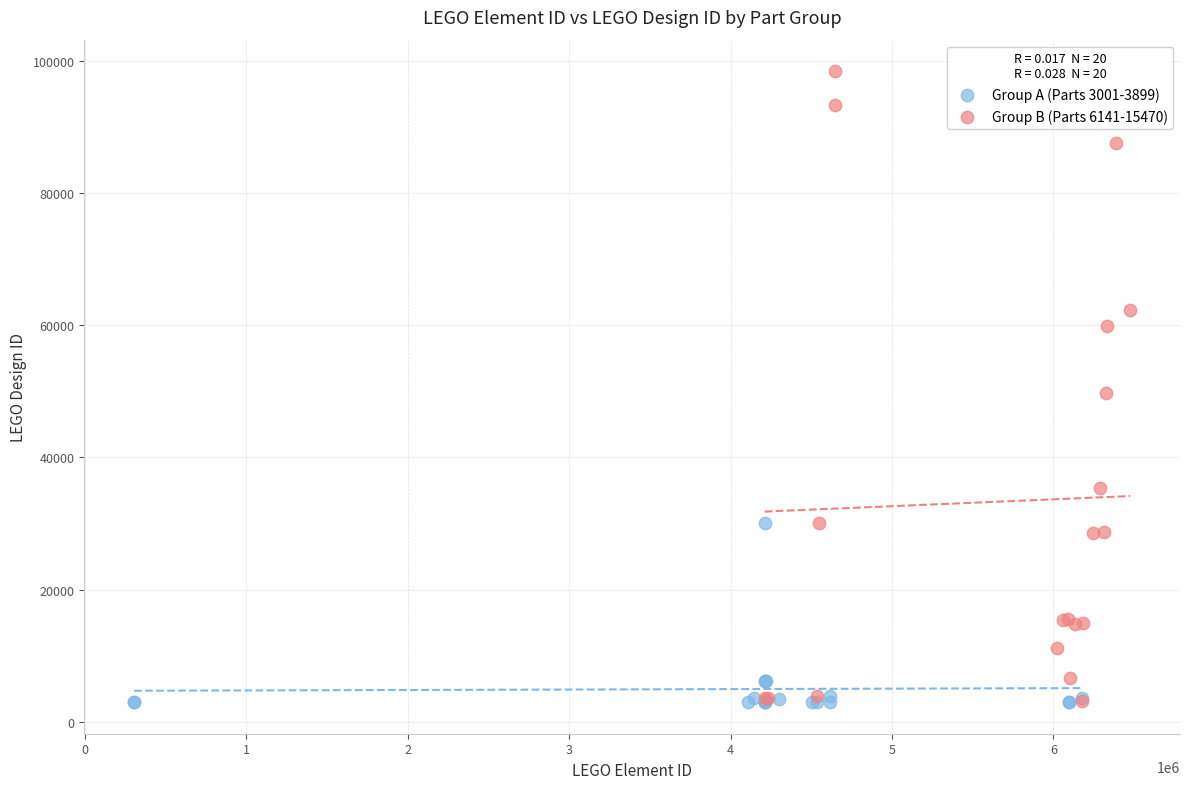

Which series reaches the maximum Y coordinate?

Group B (Parts 6141-15470)